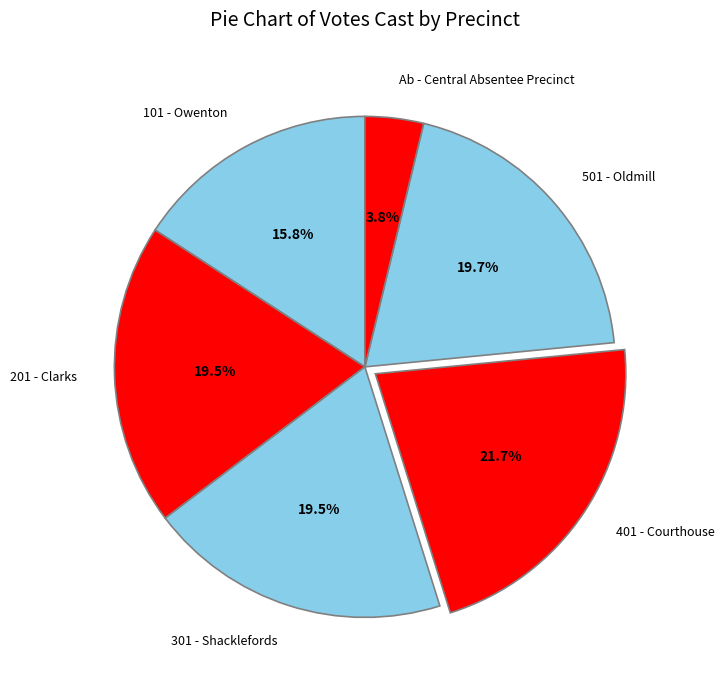

To the nearest percent, what is the difference between the largest and smallest slice percentages?

18%